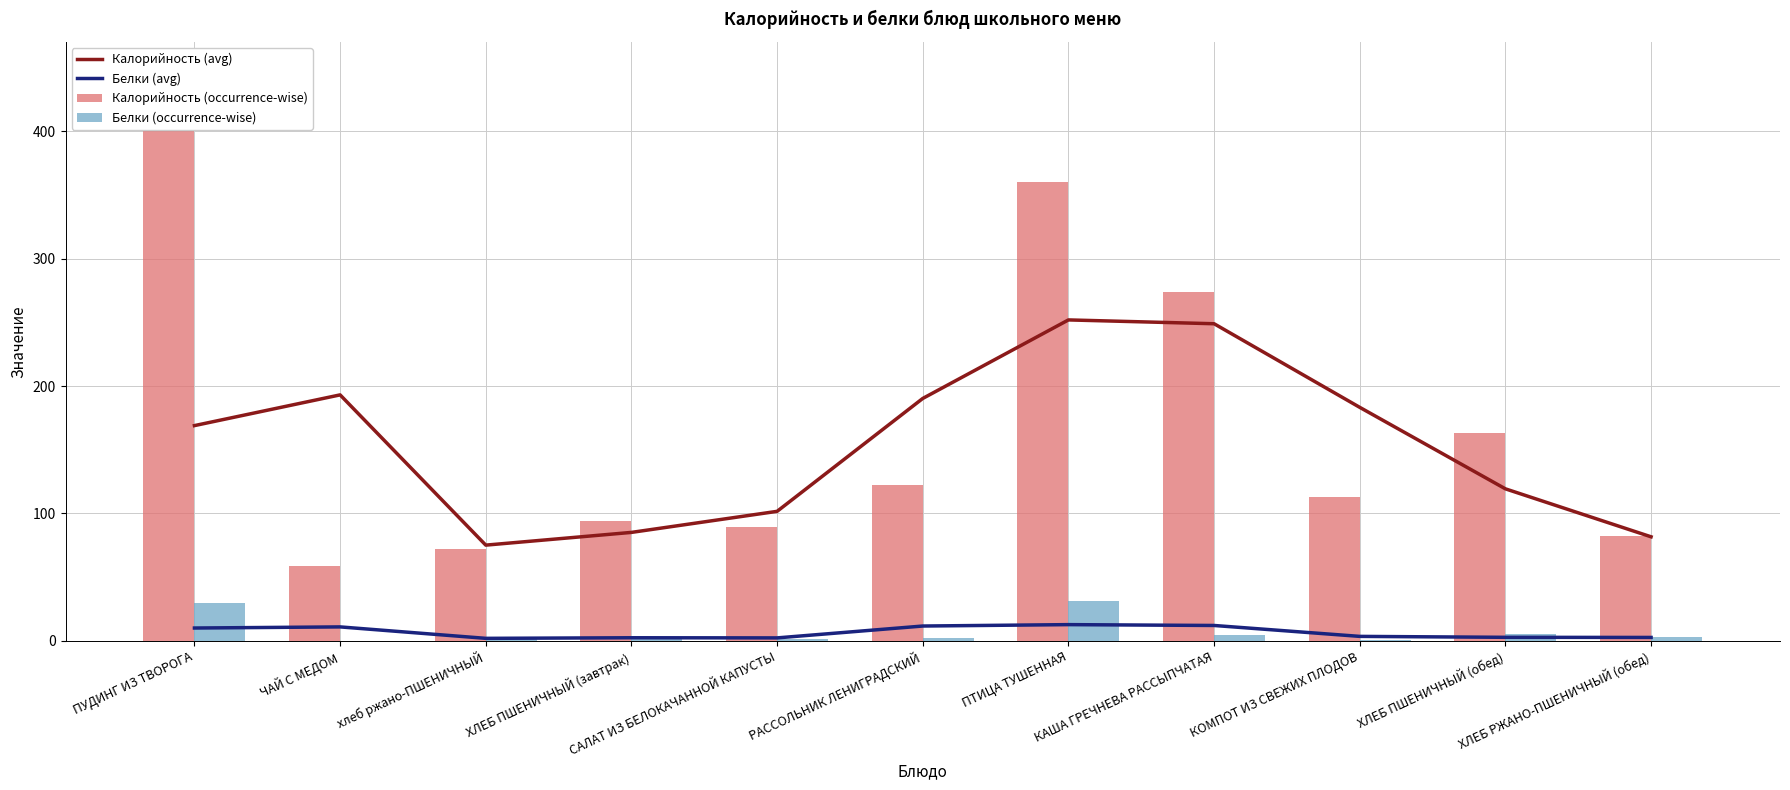

What is the label of the 5th bar from the left?

САЛАТ ИЗ БЕЛОКАЧАННОЙ КАПУСТЫ